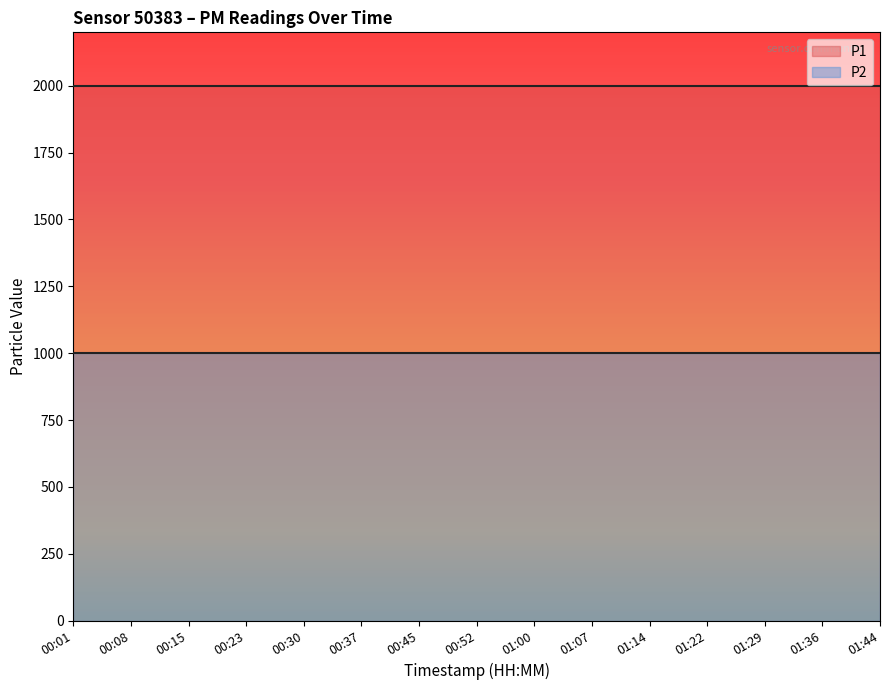

What is the total value across all series at 00:30?

2999.8